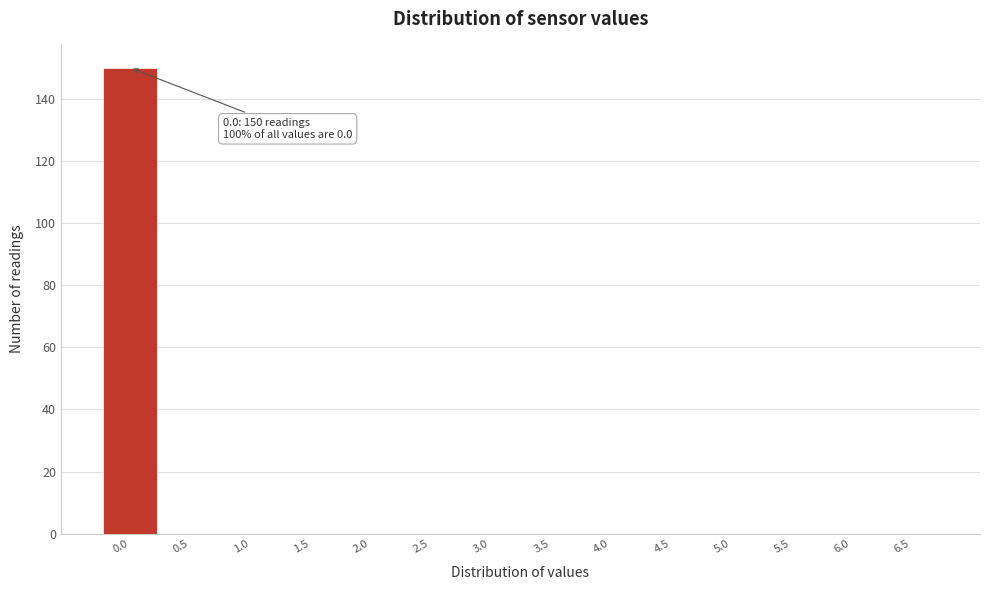

Reading left to right, transcribe all the data shown in this chart.

0.0=150	0.5=0	1.0=0	1.5=0	2.0=0	2.5=0	3.0=0	3.5=0	4.0=0	4.5=0	5.0=0	5.5=0	6.0=0	6.5=0